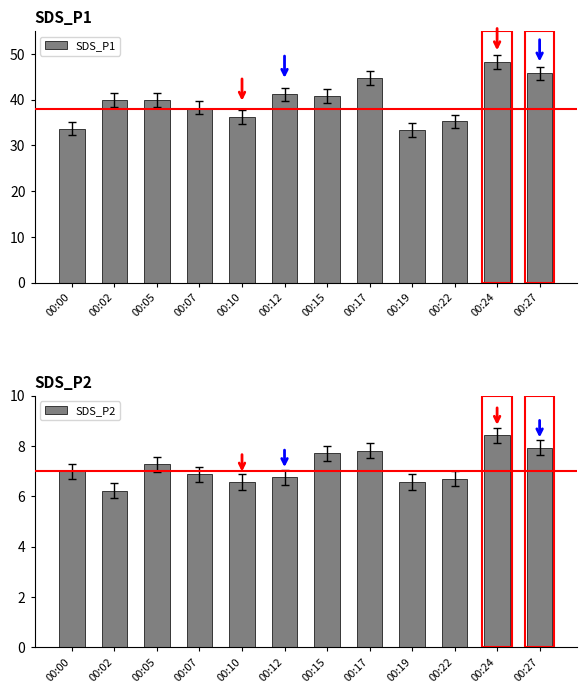

True or false: SDS_P1 has a value of 40.0 at 00:02.

True